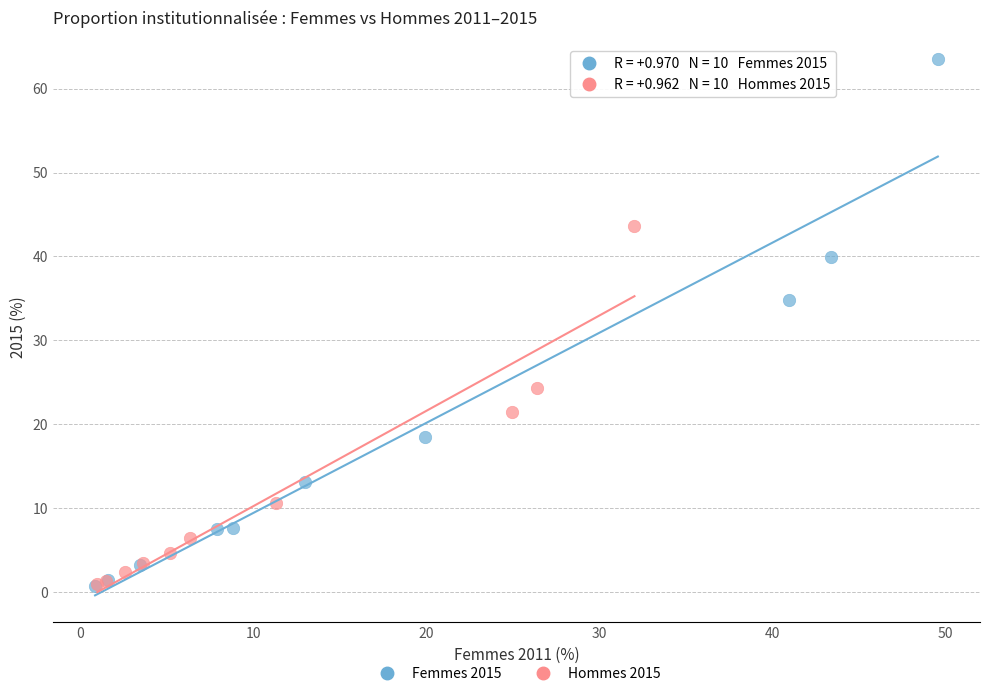

Which series contains the highest Y value?

Femmes 2015